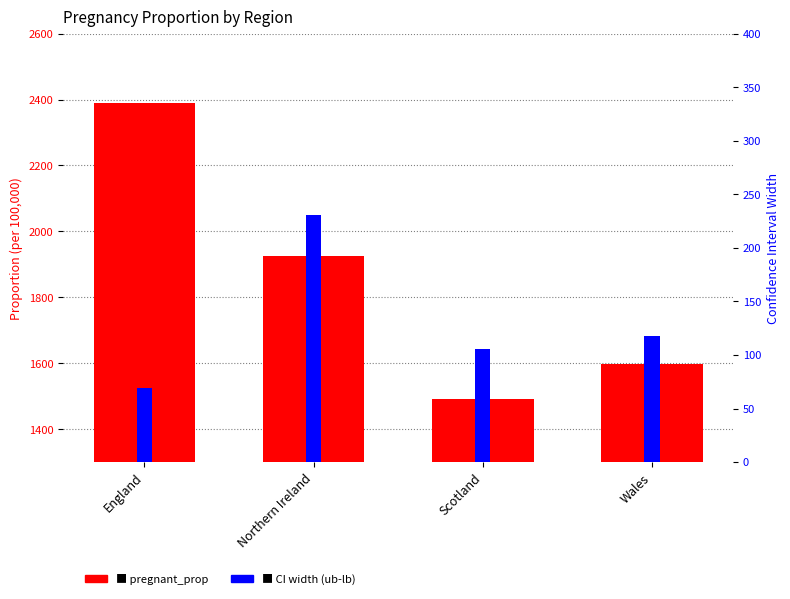

How many data points in CI width (ub-lb) are above 117?

2